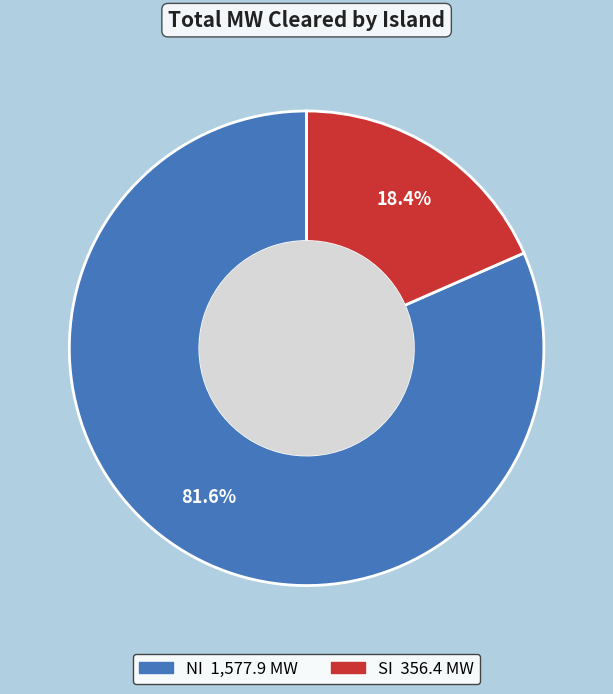

Count the number of slices in the pie.

2